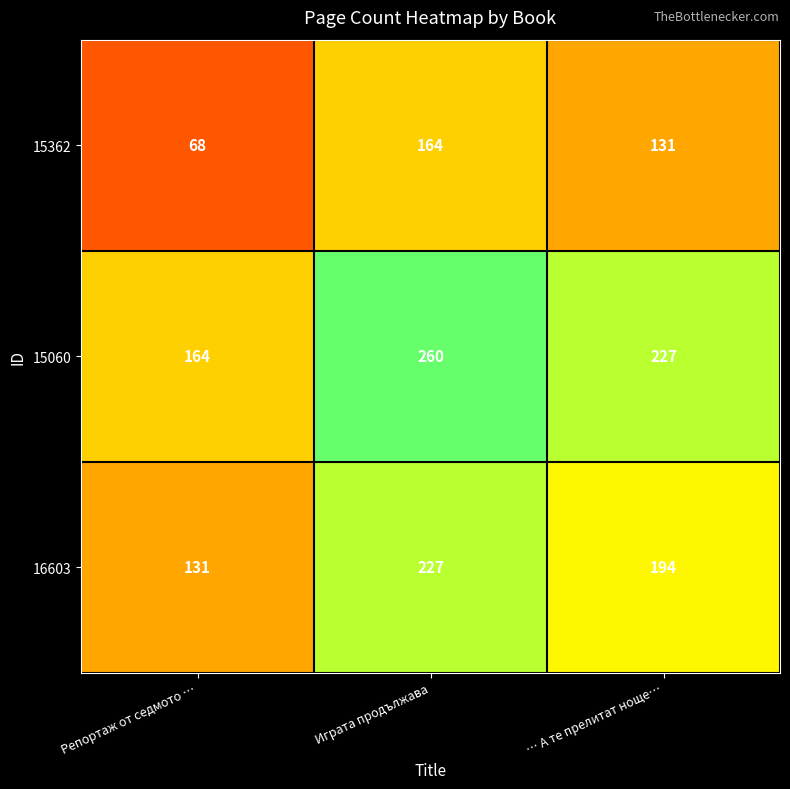

What is the difference between the highest and lowest values at Играта продължава?

96